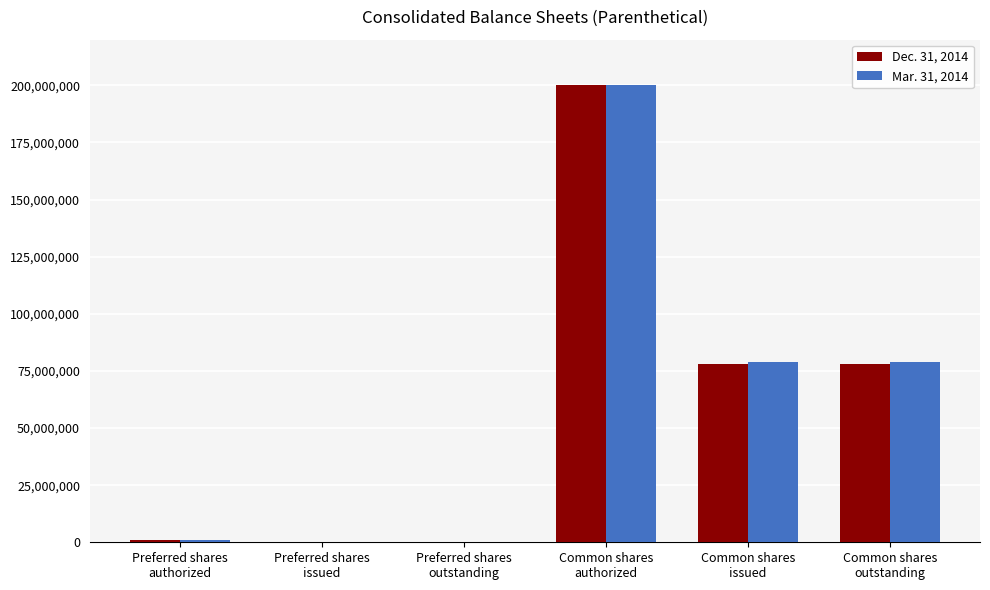

What is the greatest value displayed?

200000000